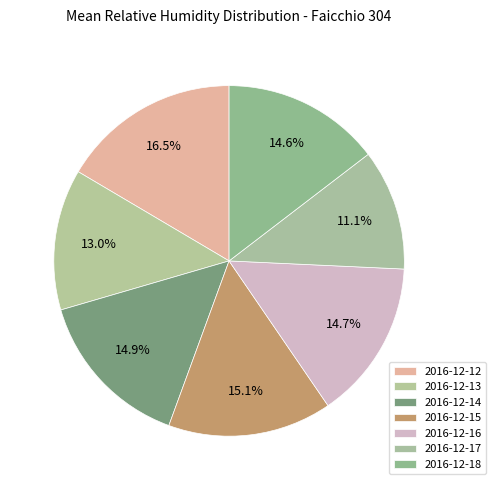

Does any single category account for the majority?

No